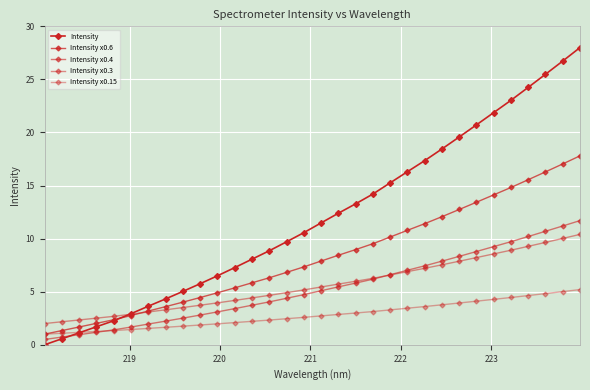

Count the number of categories in the chart.

32